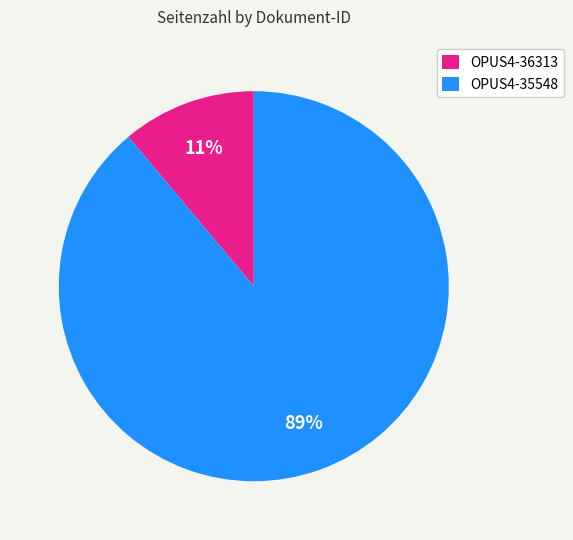

Count the number of slices in the pie.

2